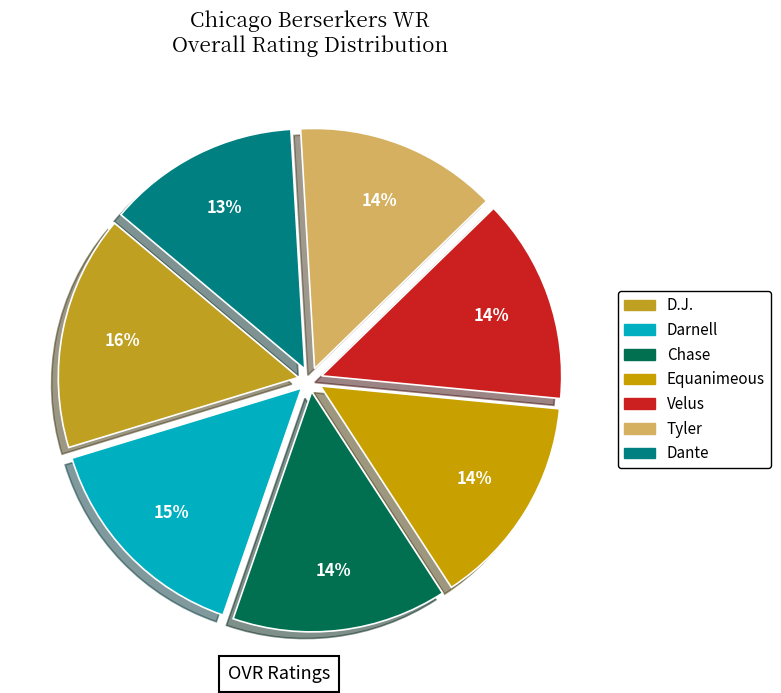

Count the number of slices in the pie.

7